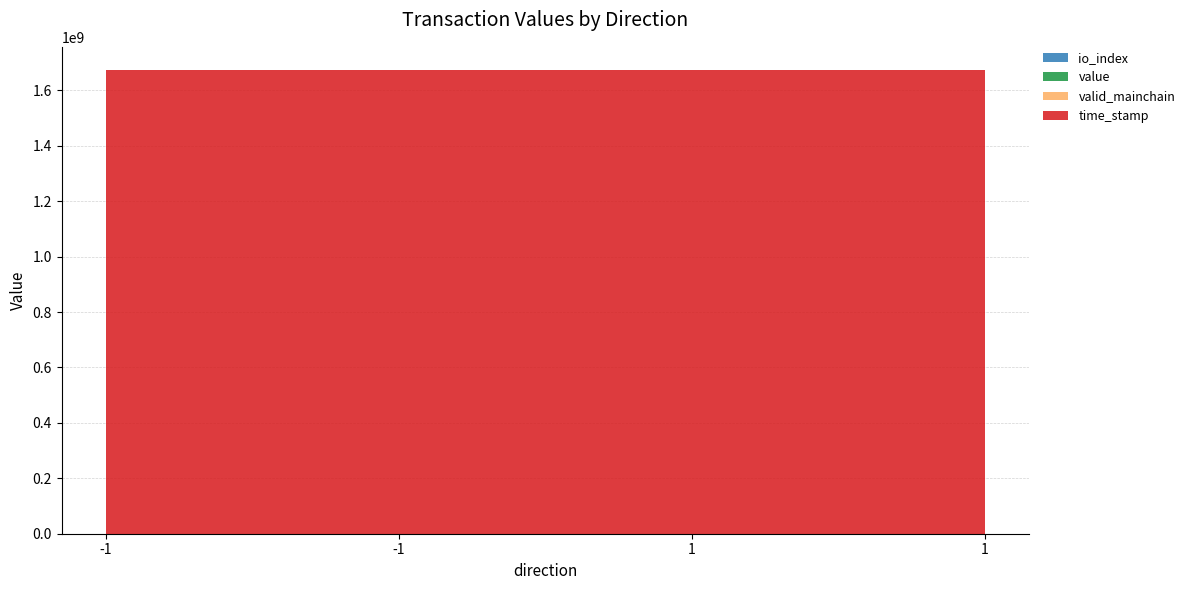

Reading left to right, extract all data points from this chart.

io_index: 0.0	1.0	0.0	1.0
value: 0.0	4.7	0.0	4.7
valid_mainchain: 1.0	1.0	1.0	1.0
time_stamp: 1673267110.0	1673267110.0	1673266910.0	1673266910.0